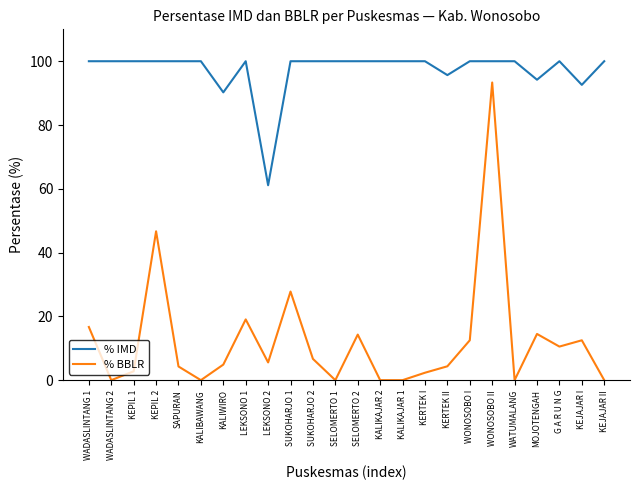

The value of % IMD at LEKSONO 1 is 100.0. True or false?

True